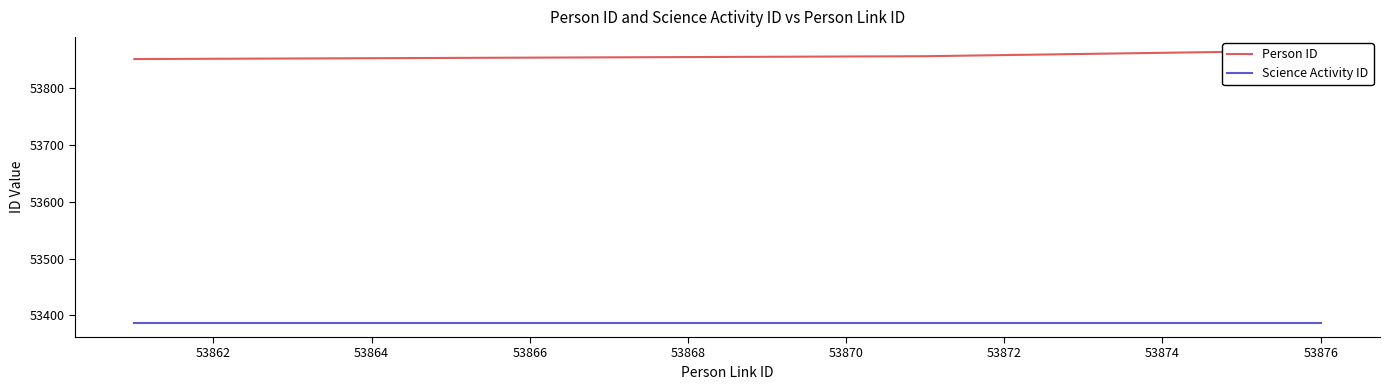

What is the value of the Science Activity ID point at the 1st from the left?

53386